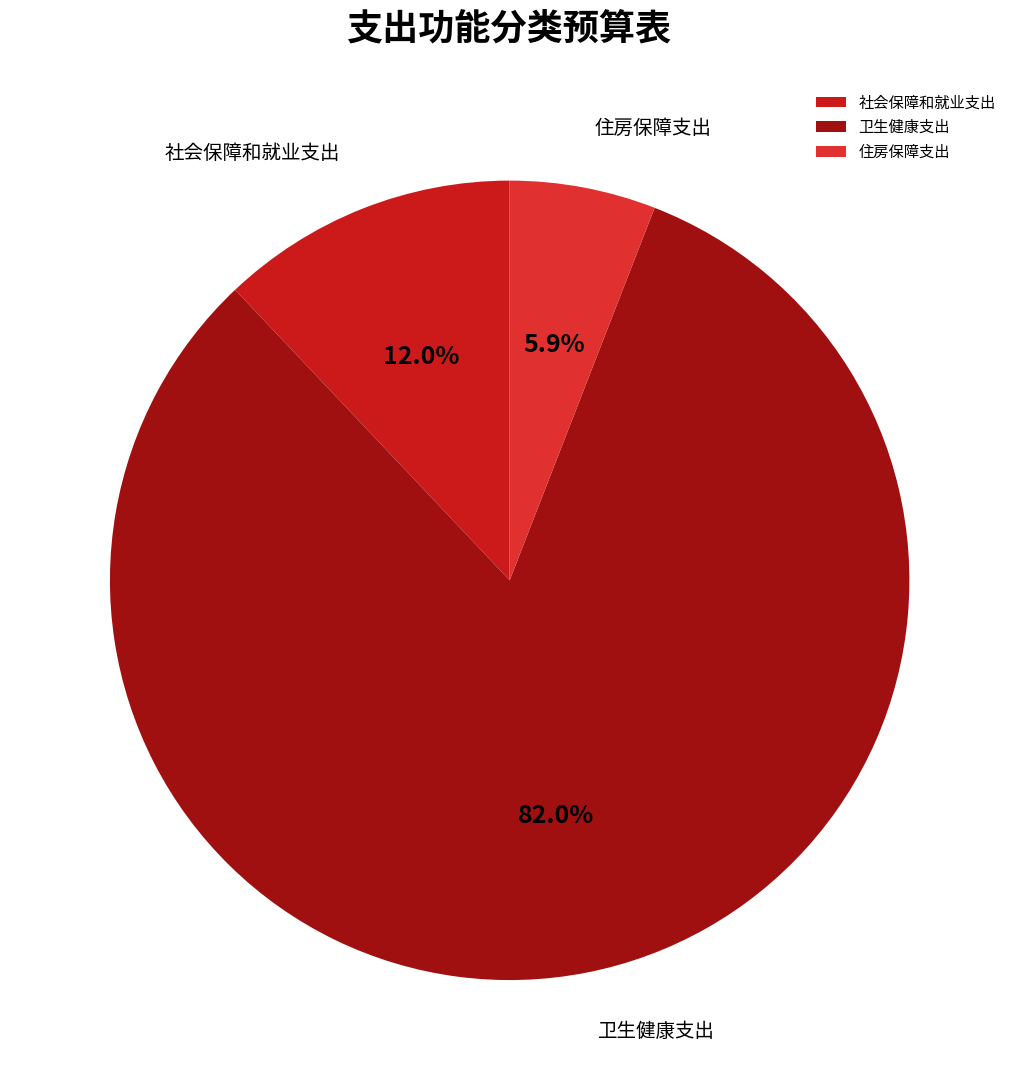

What is the smallest slice in the pie chart?

住房保障支出